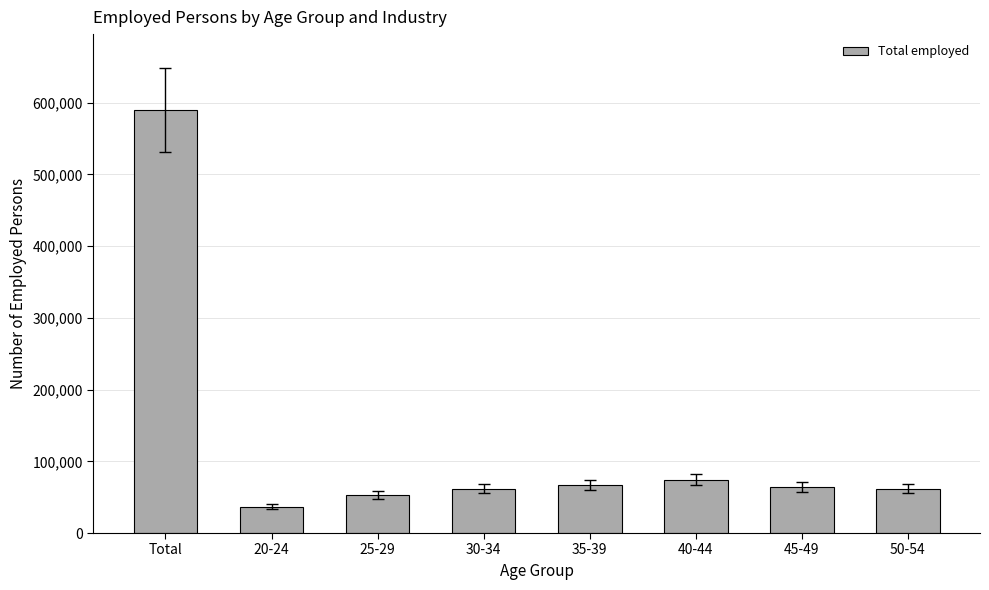

What is the difference between the values at 45-49 and 50-54?

2228